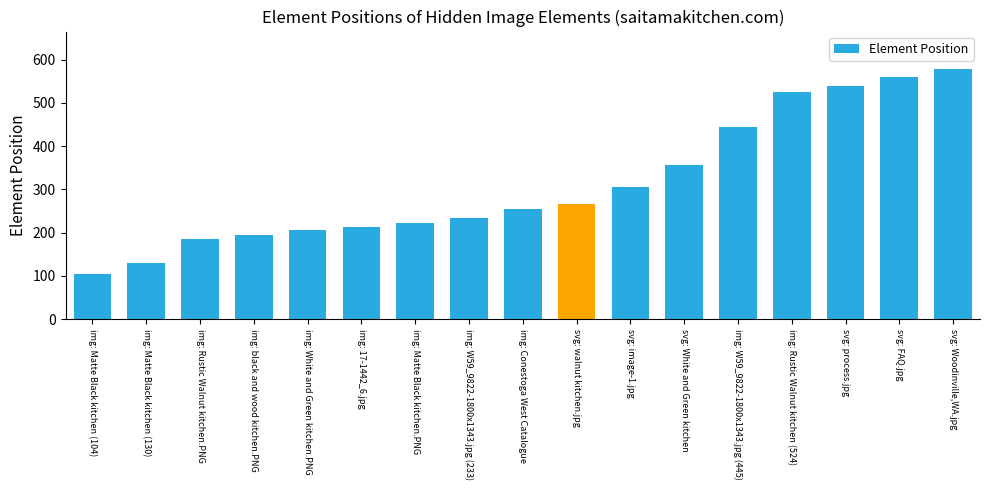

Rank the categories by value from highest to lowest.

svg: Woodinville,WA.jpg, svg: FAQ.jpg, svg: process.jpg, img: Rustic Walnut kitchen (524), img: W59_9822-1800x1343.jpg (445), svg: White and Green kitchen, svg: image-1.jpg, svg: walnut kitchen.jpg, img: Conestoga West Catalogue, img: W59_9822-1800x1343.jpg (233), img: Matte Black kitchen.PNG, img: 17-1442_6.jpg, img: White and Green kitchen.PNG, img: black and wood kitchen.PNG, img: Rustic Walnut kitchen.PNG, img: Matte Black kitchen (130), img: Matte Black kitchen (104)